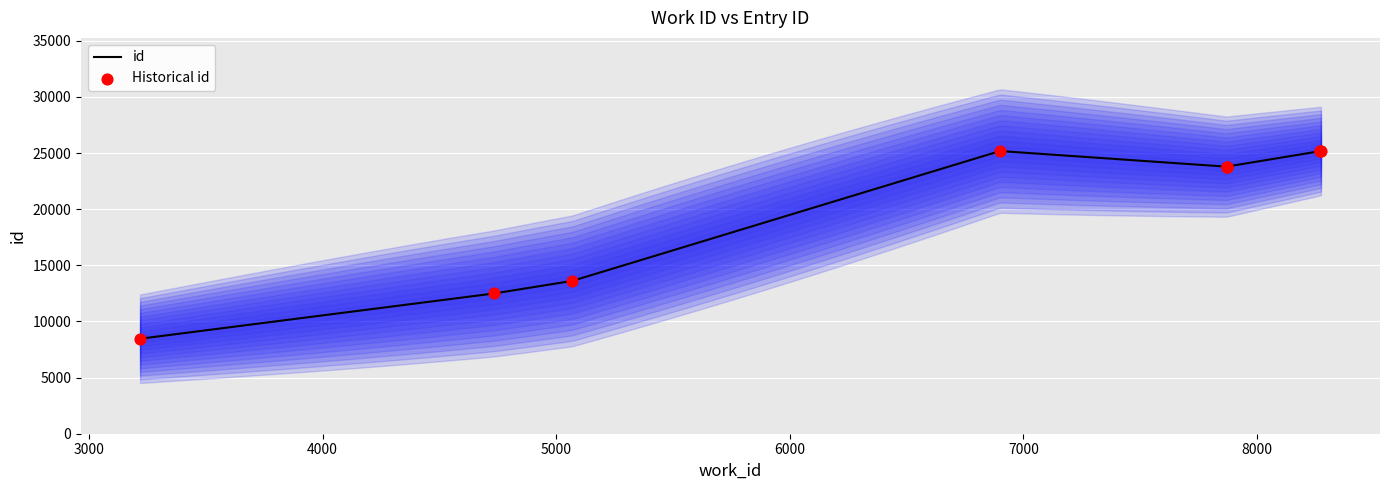

Which series has the widest spread of Y values?

id